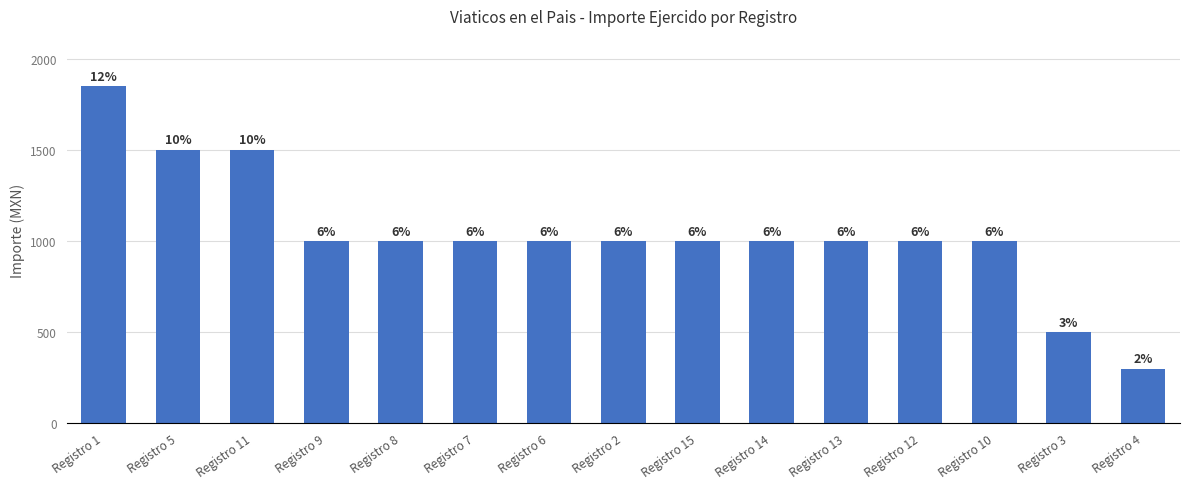

How many bars are there in total?

15